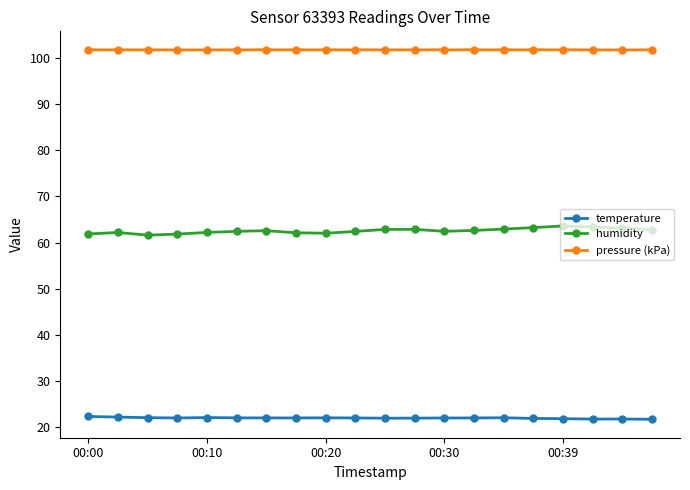

What is the value of the temperature point at the 4th from the left?

22.0